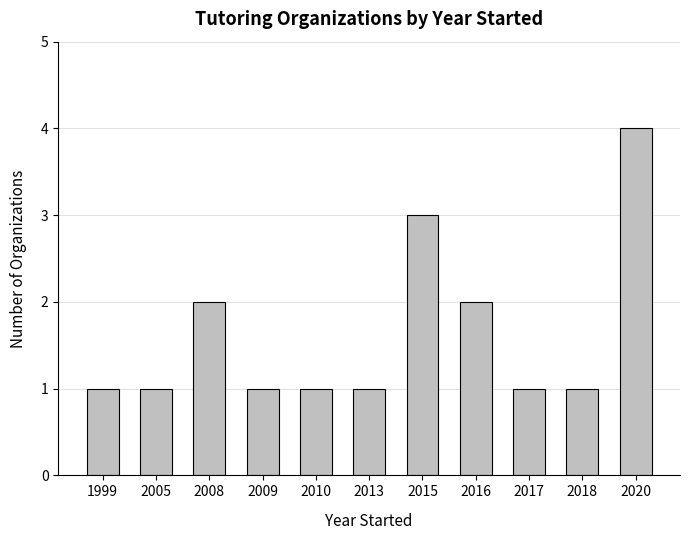

Reading right to left, transcribe all the data shown in this chart.

2020=4	2018=1	2017=1	2016=2	2015=3	2013=1	2010=1	2009=1	2008=2	2005=1	1999=1